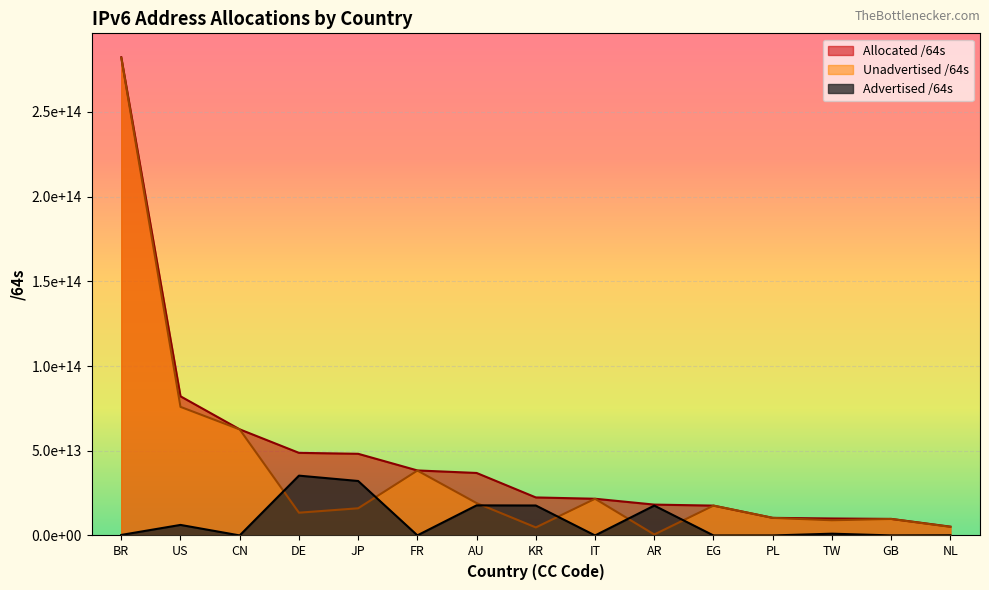

Which category has the lowest value in the Allocated /64s series?

NL